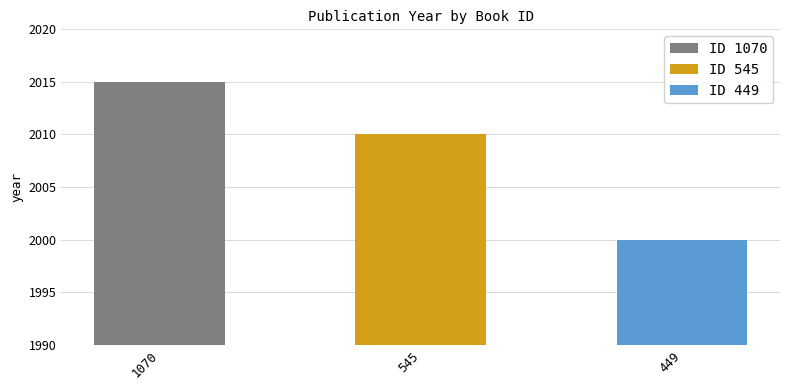

What is the value of the 1st bar from the left?

2015